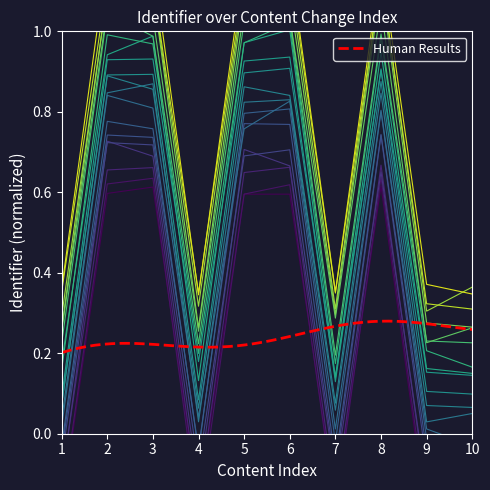

What is the greatest value displayed?

1.2